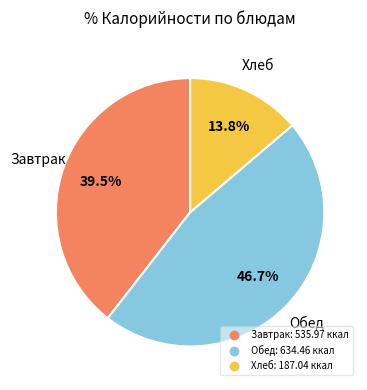

Is there any slice that represents more than half of the pie?

No